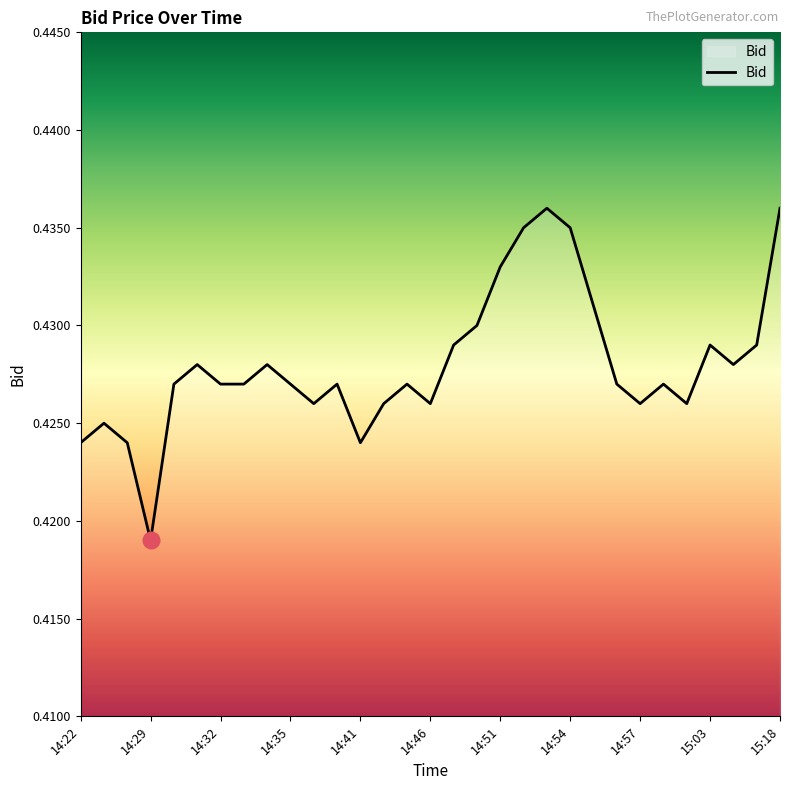

Is this an area chart (filled region under the line)?

Yes